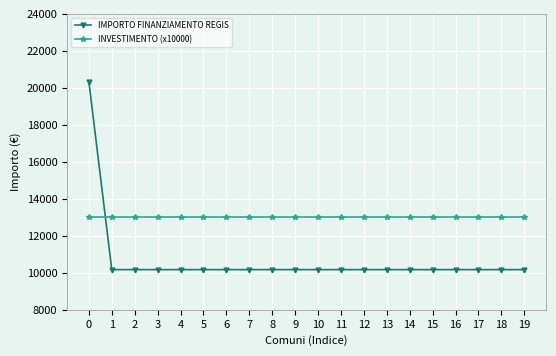

What is the difference between the highest and lowest values at 2?

2828